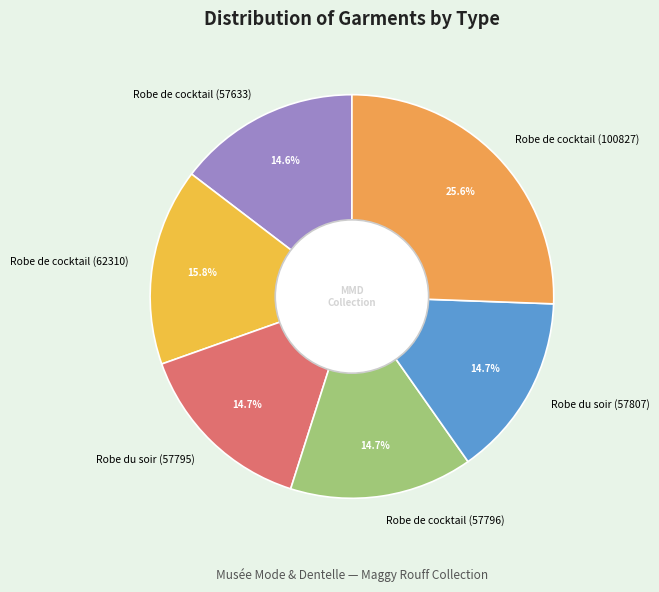

Approximately how many times larger is the value at Robe de cocktail (57796) compared to Robe du soir (57795)?

1.0